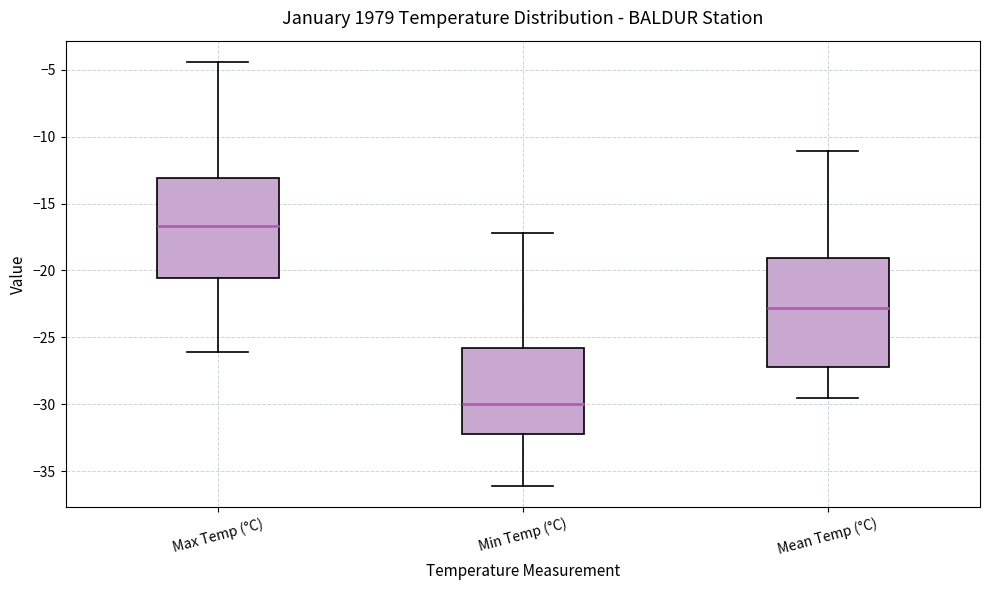

Reading left to right, read every box against the y-axis: the position of its median line, the range the box covers, and the ends of its whiskers. The values are not printed on the chart, so give them approximately, as read against the axis.

Max Temp (°C): median -16.5, box -20.5 to -13.0, whiskers -26.0 to -4.5
Min Temp (°C): median -30.0, box -32.0 to -26.0, whiskers -36.0 to -17.0
Mean Temp (°C): median -23.0, box -27.0 to -19.0, whiskers -29.5 to -11.0